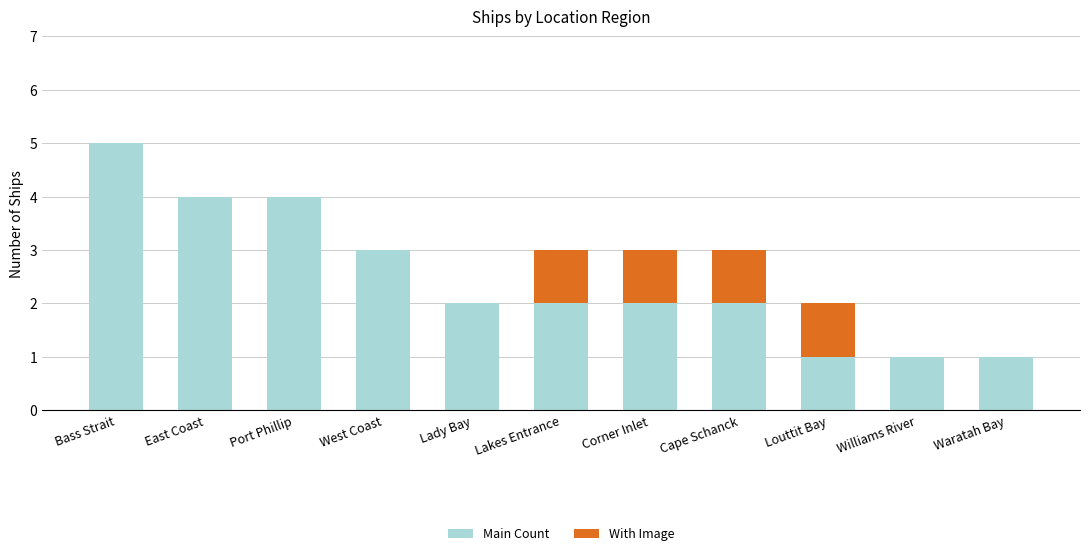

Reading left to right, list the values for the Main Count series.

Bass Strait=5	East Coast=4	Port Phillip=4	West Coast=3	Lady Bay=2	Lakes Entrance=2	Corner Inlet=2	Cape Schanck=2	Louttit Bay=1	Williams River=1	Waratah Bay=1